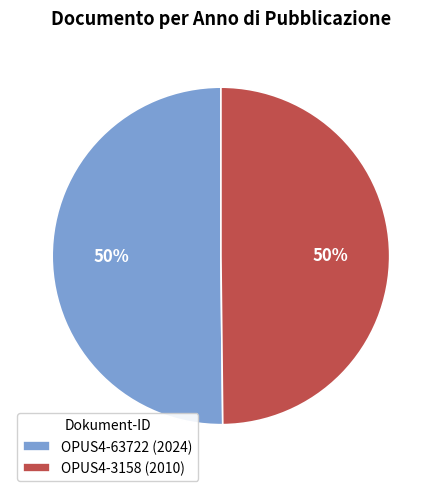

How many segments does this pie chart have?

2